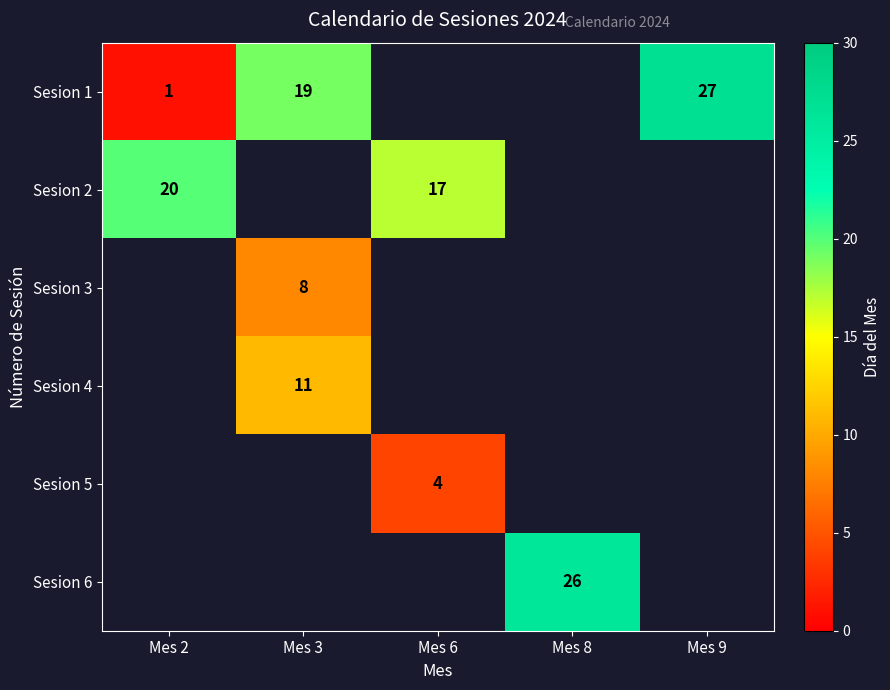

The value of Sesion 4 at Mes 3 is 11.0. True or false?

True